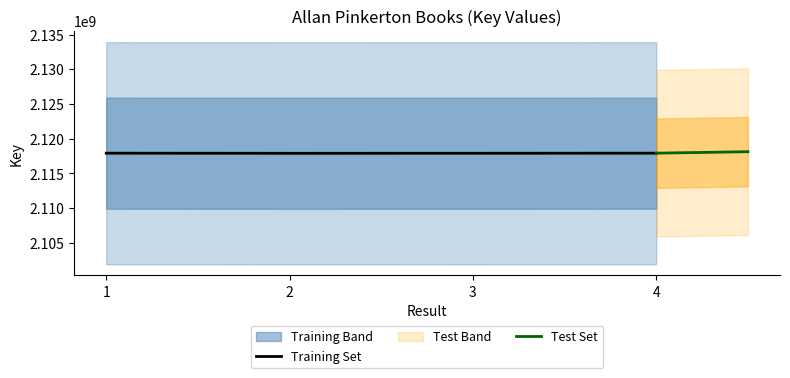

At which label does the data first exceed 2117916281?

4